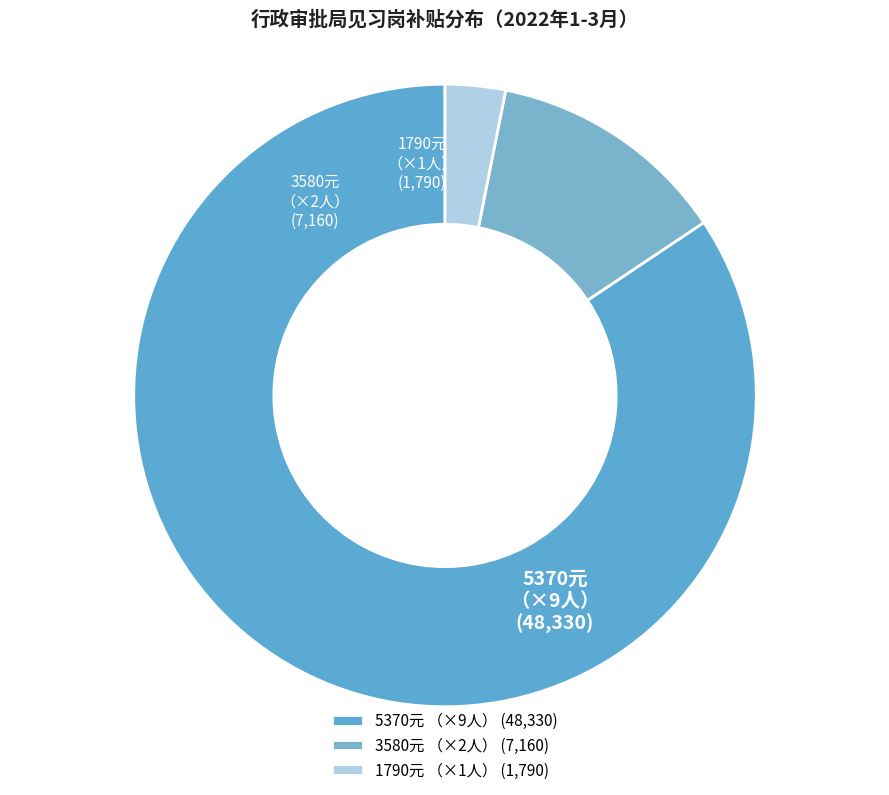

Do 3580元 （×2人） (7,160) and 1790元 （×1人） (1,790) together represent more than half of the pie?

No